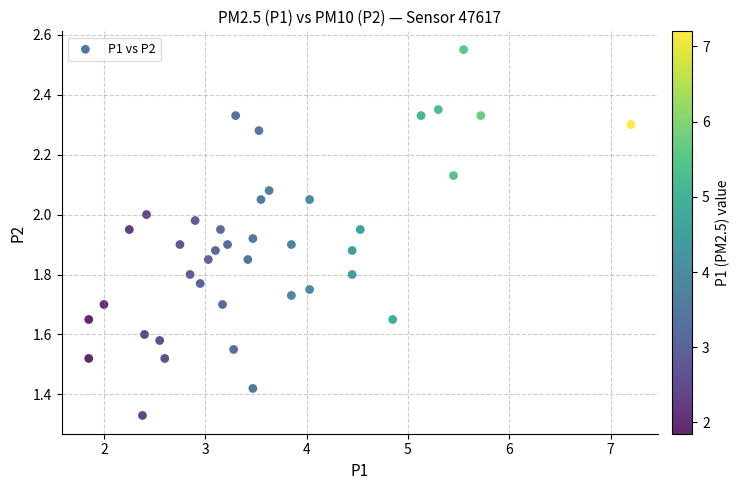

What is the range of X values (max minus min)?

5.3